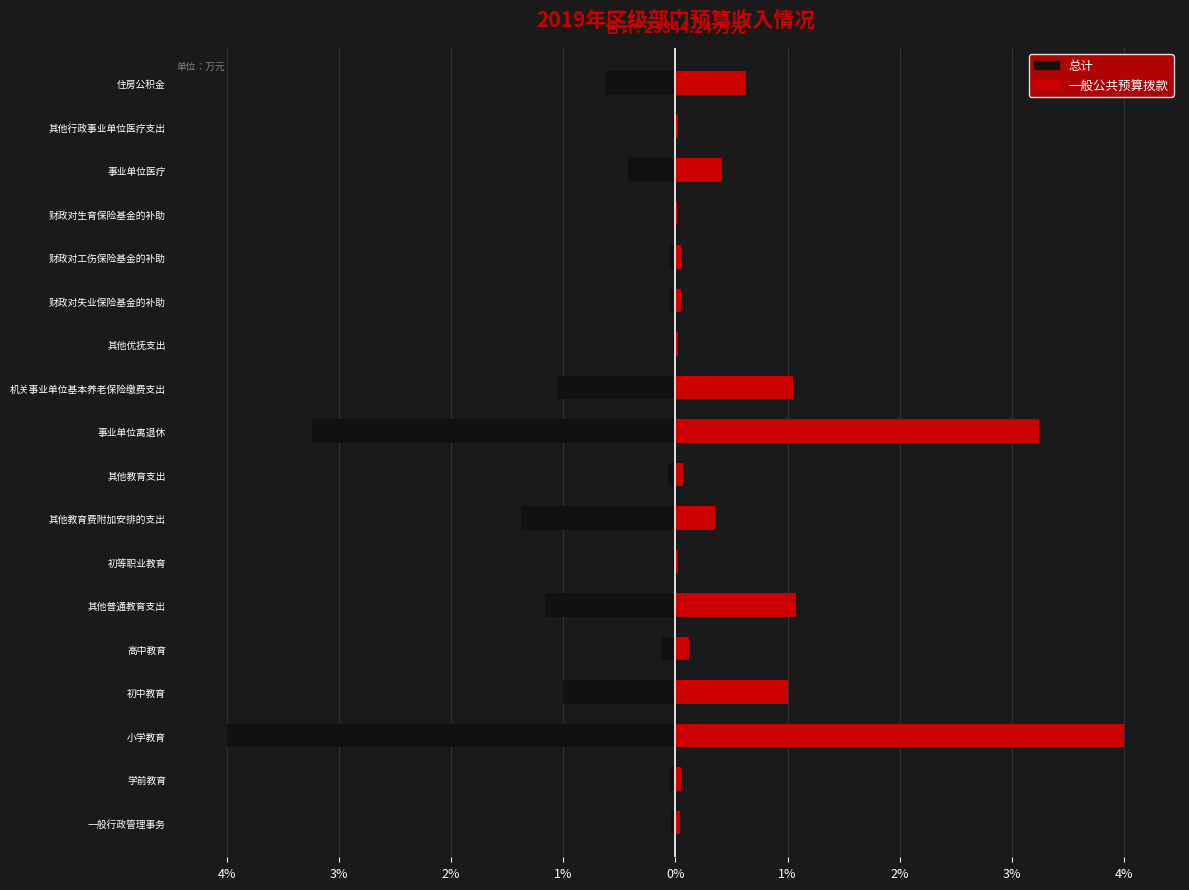

What are all the series names shown in the legend?

总计, 一般公共预算拨款